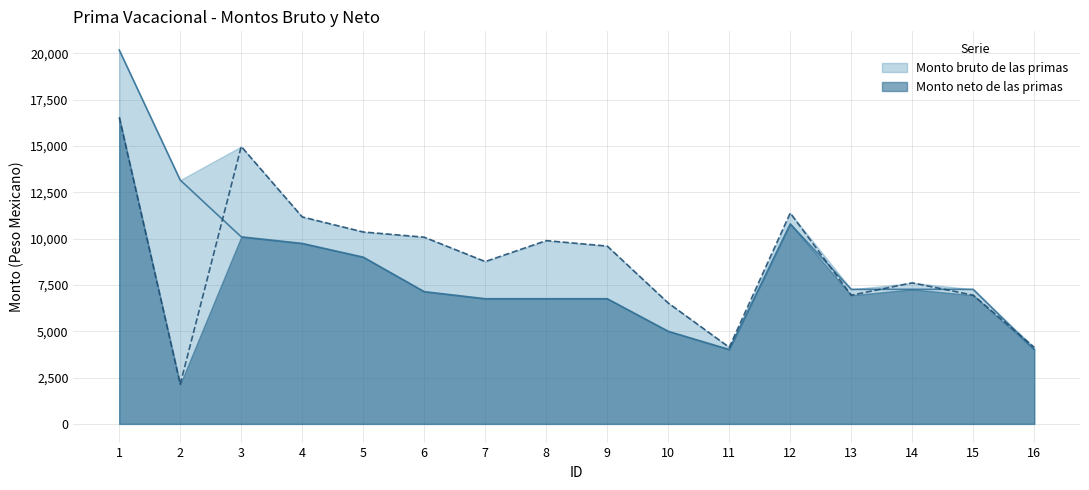

Rank the series by their average value, from highest to lowest.

Monto bruto de las primas, Monto neto de las primas